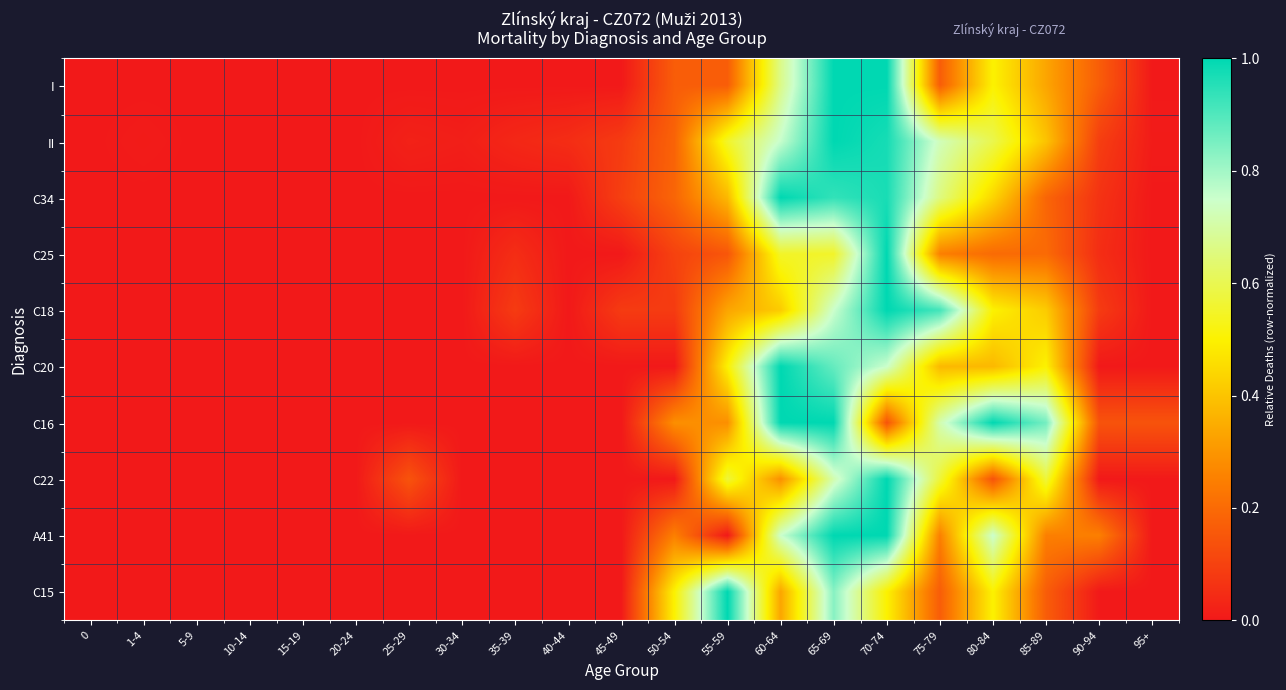

What is the total value across all series at 85-89?

3.9